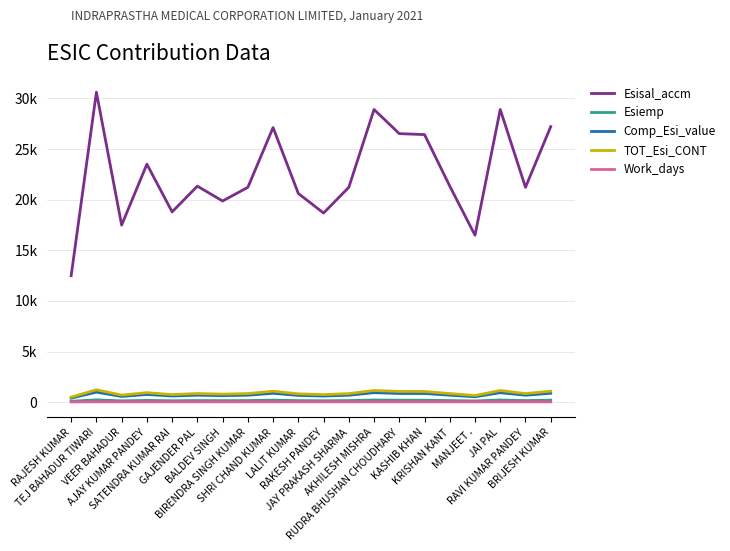

List the labels in order of Esisal_accm value, smallest first.

RAJESH KUMAR, MANJEET ., VEER BAHADUR, RAKESH PANDEY, SATENDRA KUMAR RAI, BALDEV SINGH, LALIT KUMAR, BIRENDRA SINGH KUMAR, JAY PRAKASH SHARMA, RAVI KUMAR PANDEY, GAJENDER PAL, KRISHAN KANT, AJAY KUMAR PANDEY, KASHIB KHAN, RUDRA BHUSHAN CHOUDHARY, SHRI CHAND KUMAR, BRIJESH KUMAR, AKHILESH MISHRA, JAI PAL, TEJ BAHADUR TIWARI